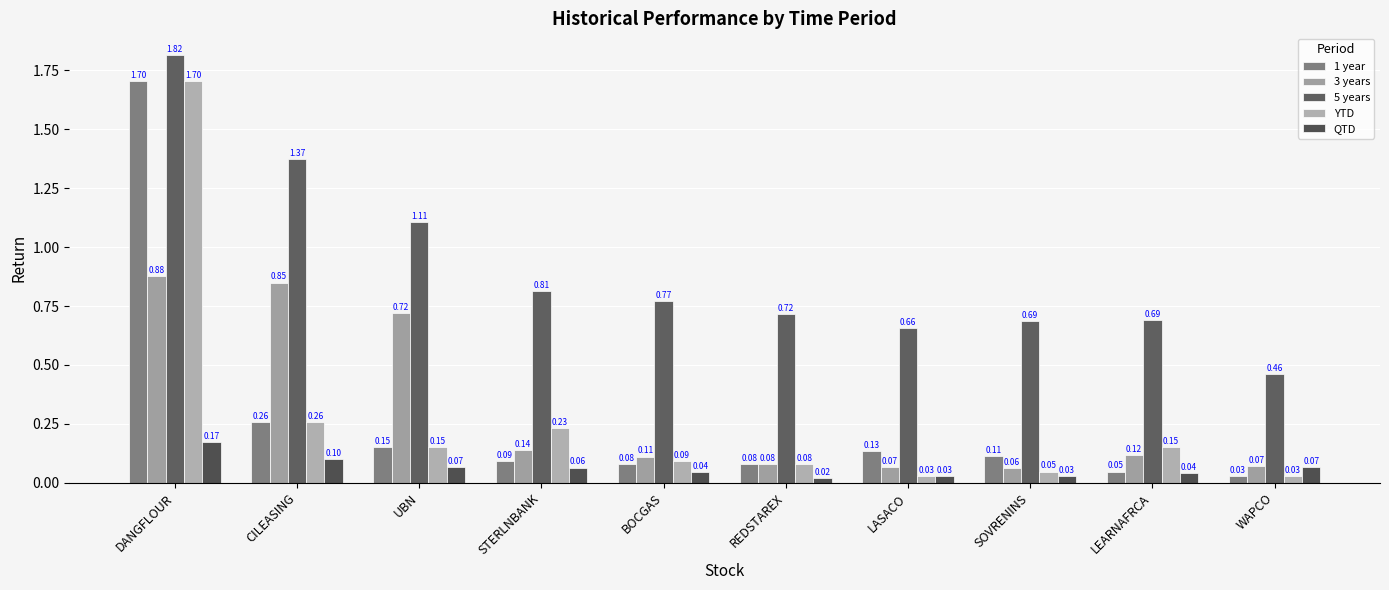

List the labels in order of 1 year value, smallest first.

WAPCO, LEARNAFRCA, REDSTAREX, BOCGAS, STERLNBANK, SOVRENINS, LASACO, UBN, CILEASING, DANGFLOUR